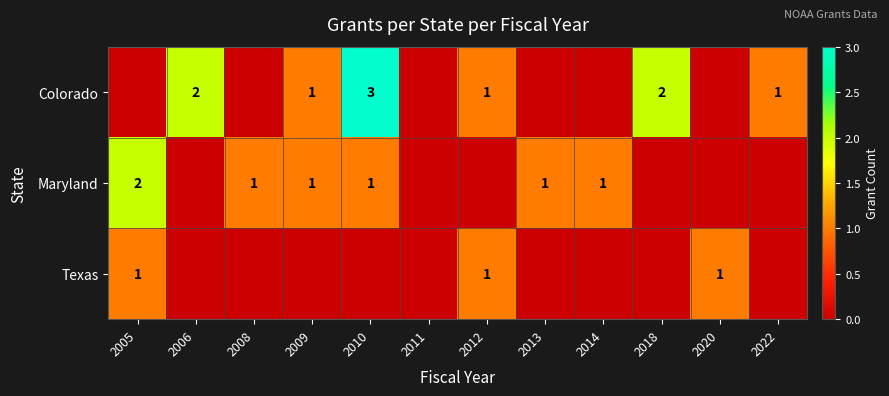

The Colorado series shows 1 at 2009. True or false?

True